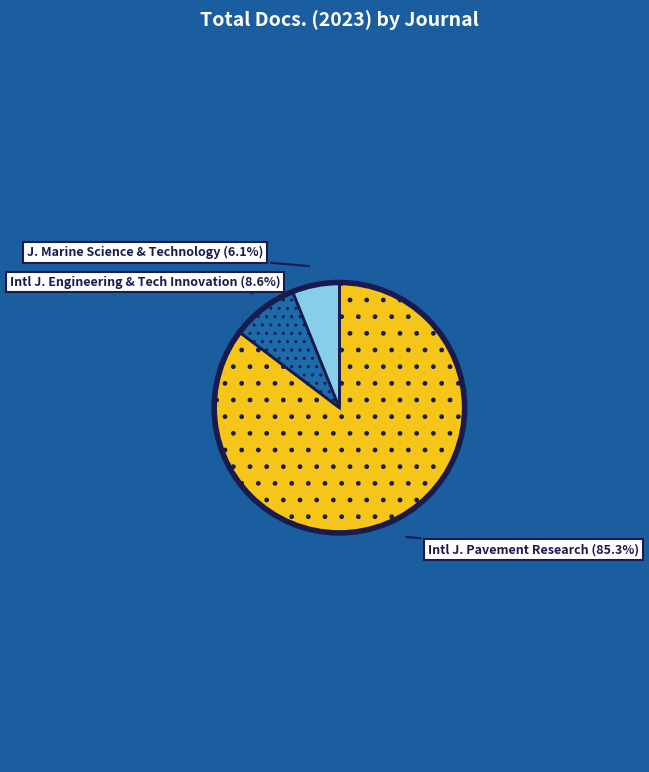

What is the largest slice in the pie chart?

Intl J. Pavement Research